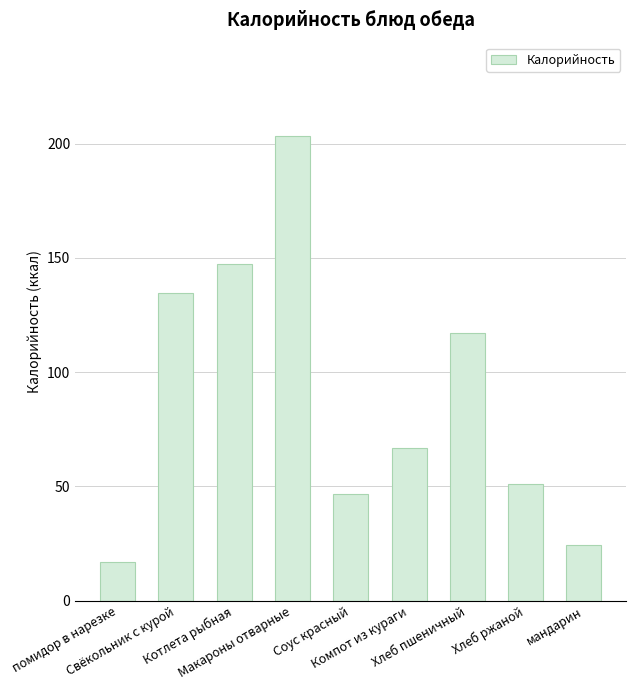

What is the difference between the second highest and second lowest values?

122.7